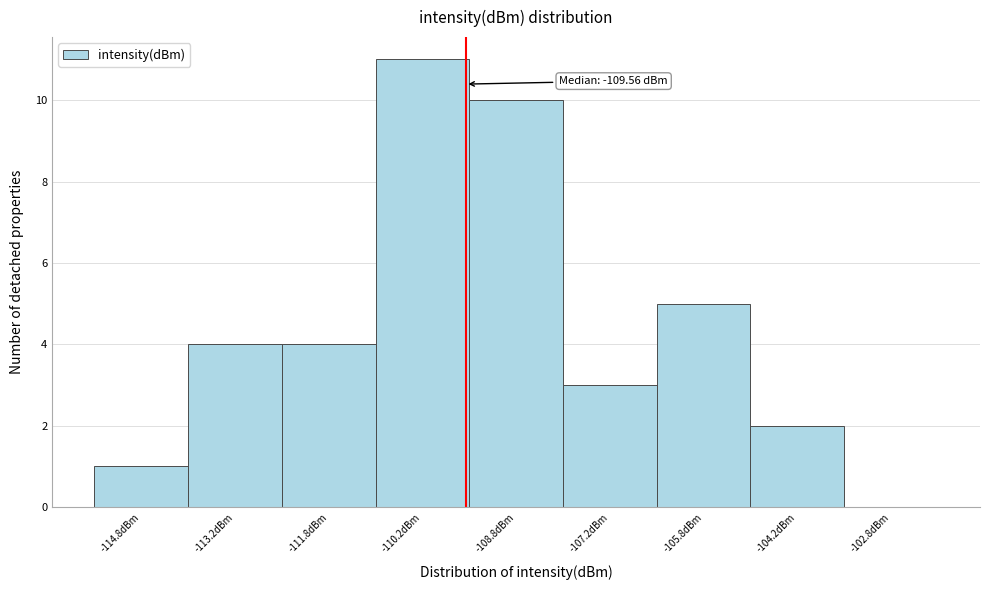

Over which range of the x-axis is the bar tallest?

-111.0 to -109.5